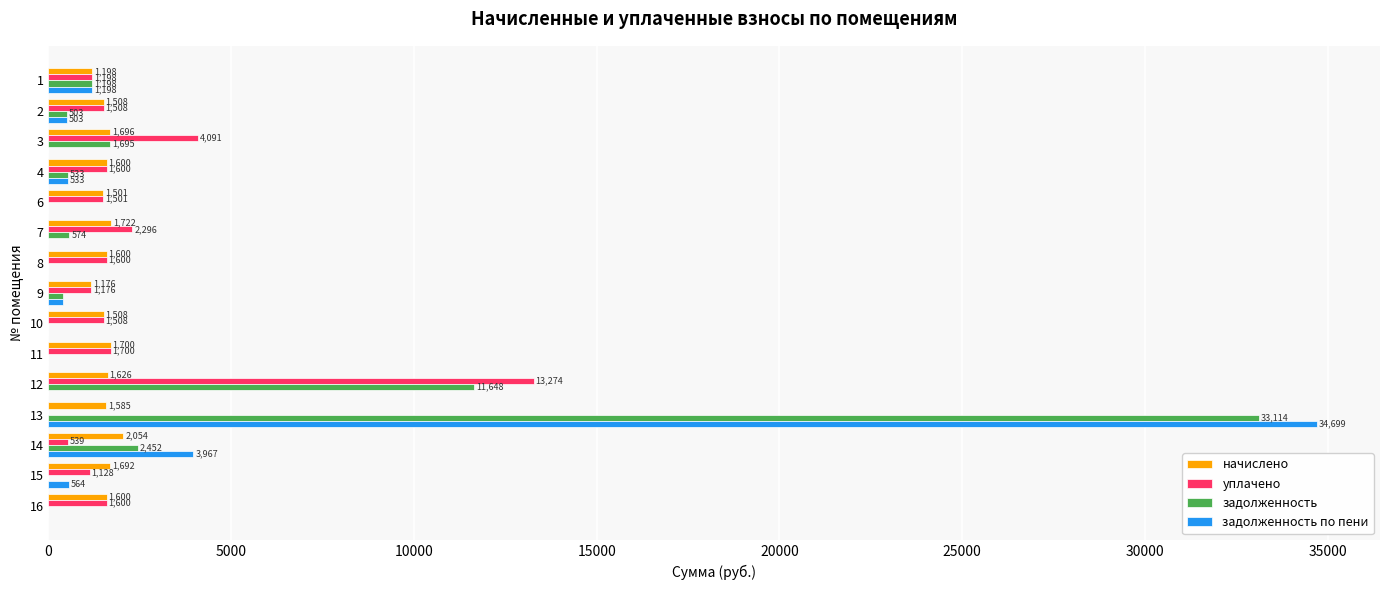

The value of начислено at 15 is 1692.3. True or false?

True